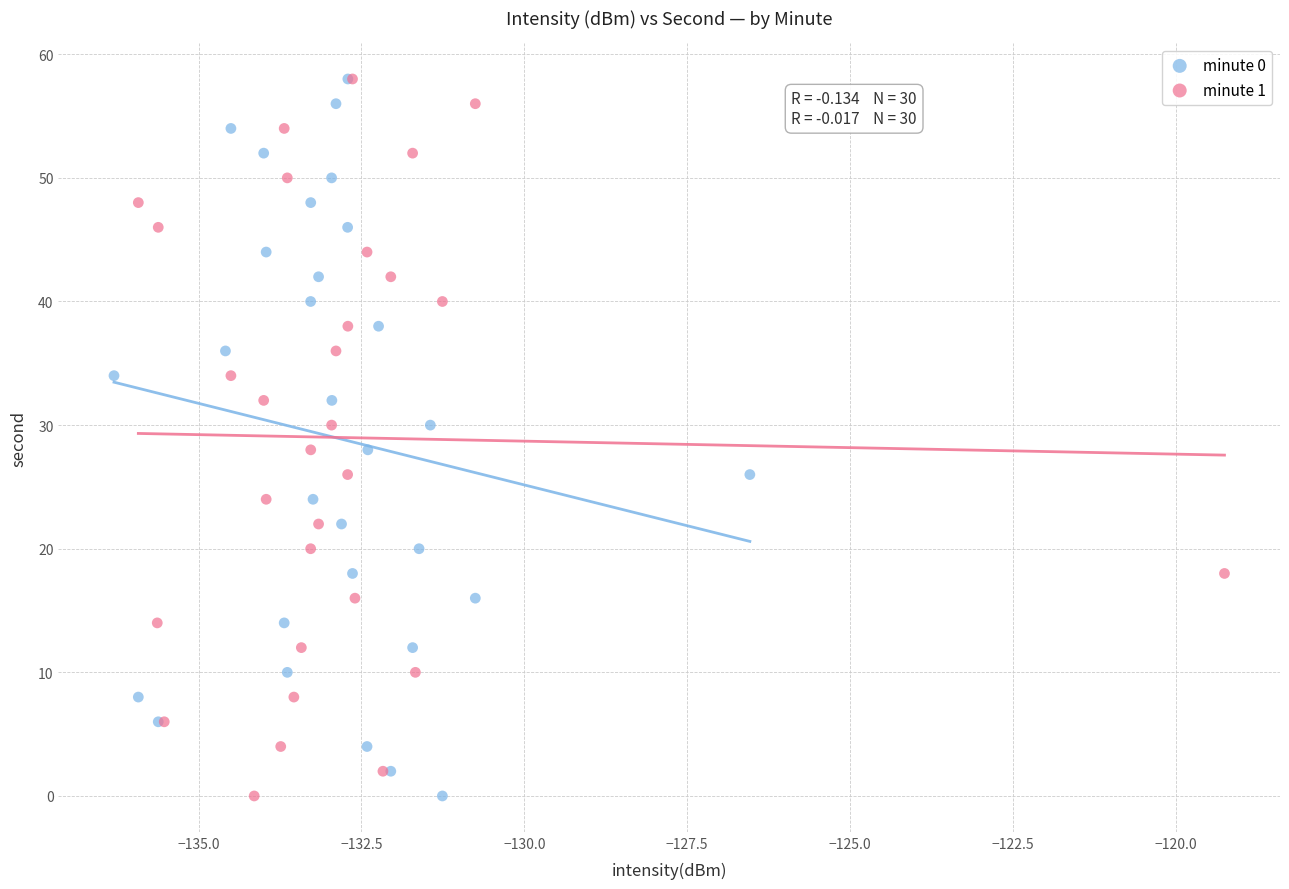

What are all the series names shown in the legend?

minute 0, minute 1